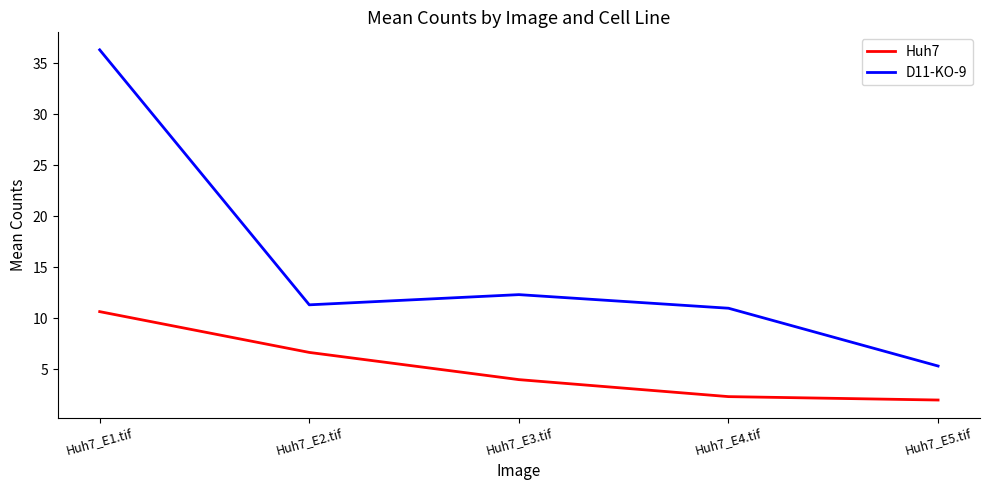

The D11-KO-9 series shows 15.2 at Huh7_E4.tif. True or false?

False